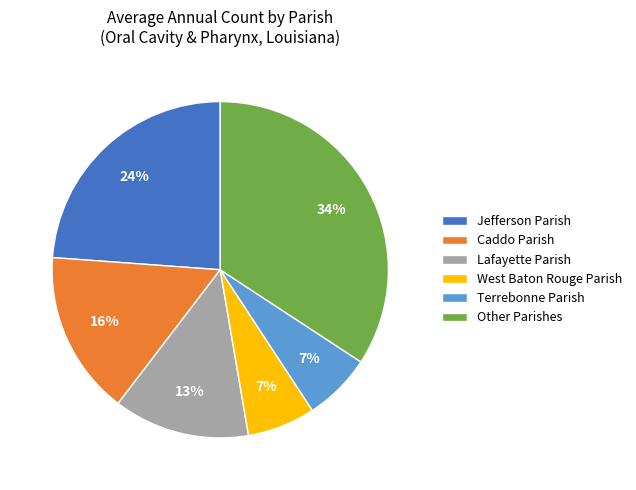

Do Jefferson Parish and West Baton Rouge Parish together represent more than half of the pie?

No